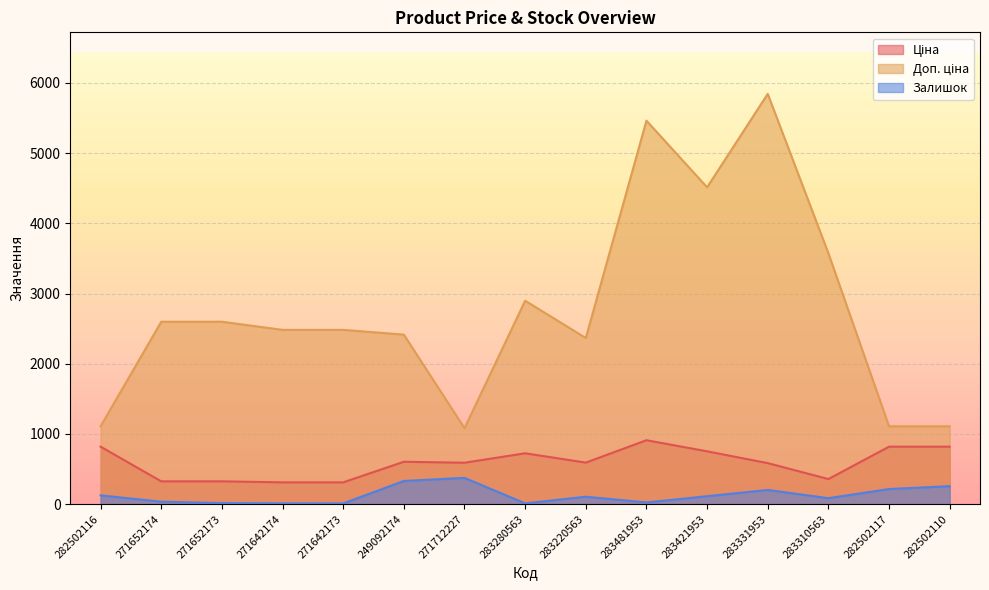

Between 282502116 and 282502117, which is larger?

282502116